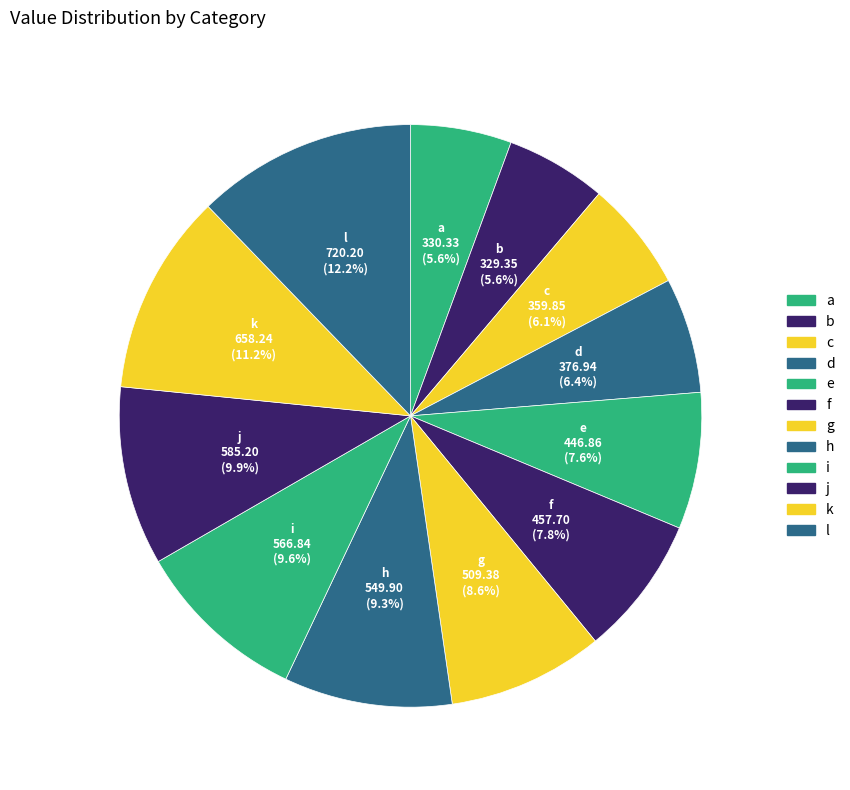

Do e and g together represent more than half of the pie?

No